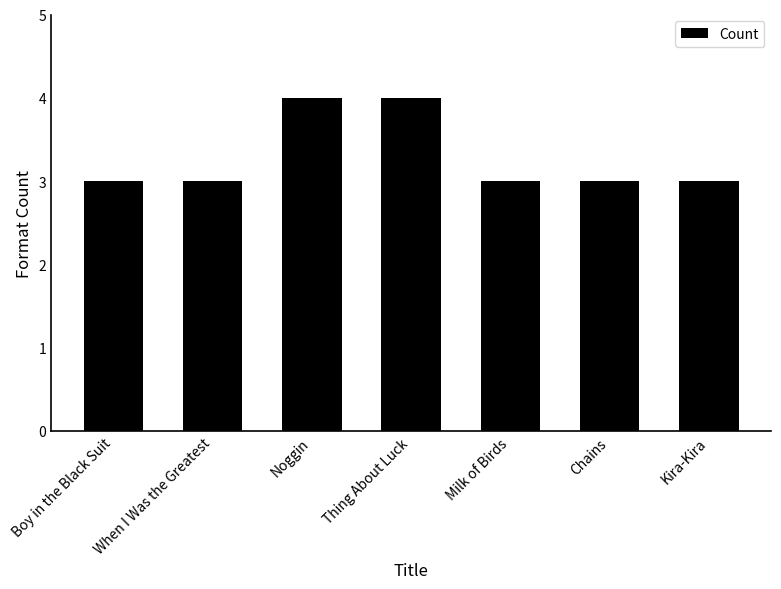

Reading left to right, what are all the values shown in this chart?

Boy in the Black Suit=3	When I Was the Greatest=3	Noggin=4	Thing About Luck=4	Milk of Birds=3	Chains=3	Kira-Kira=3